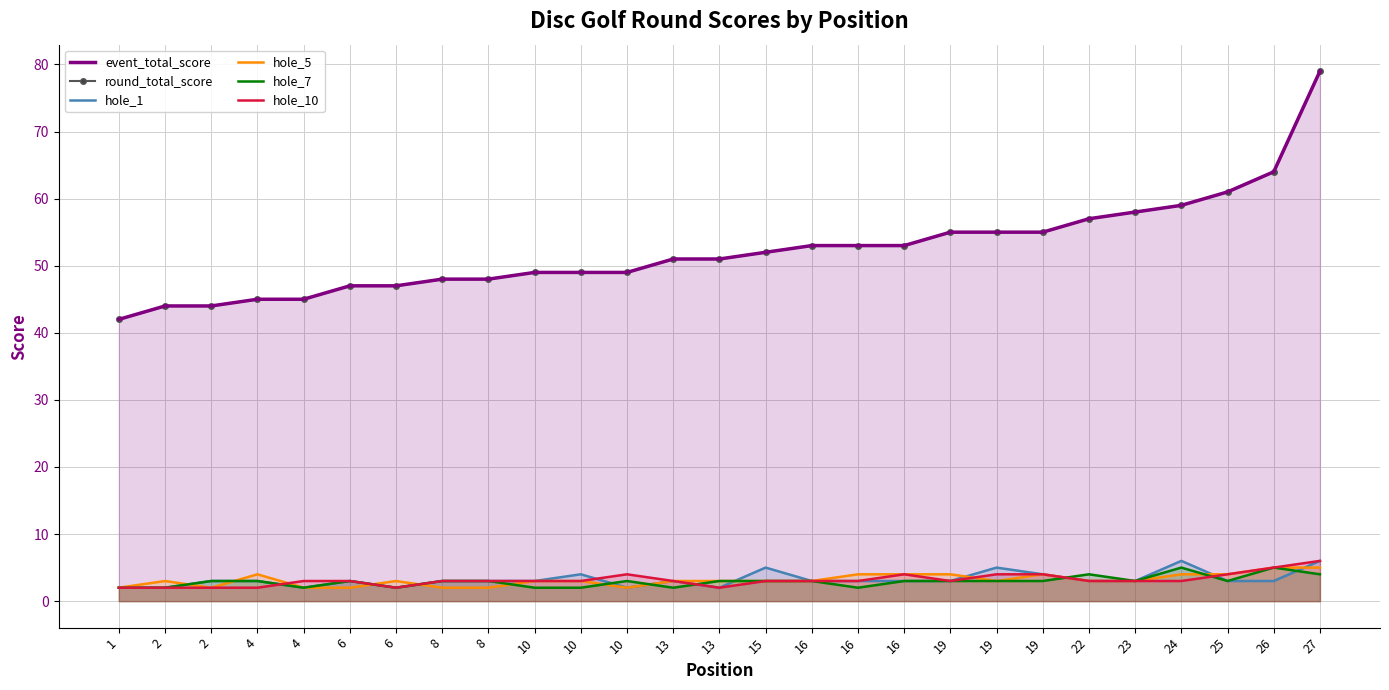

Which series has the largest total across all categories?

event_total_score